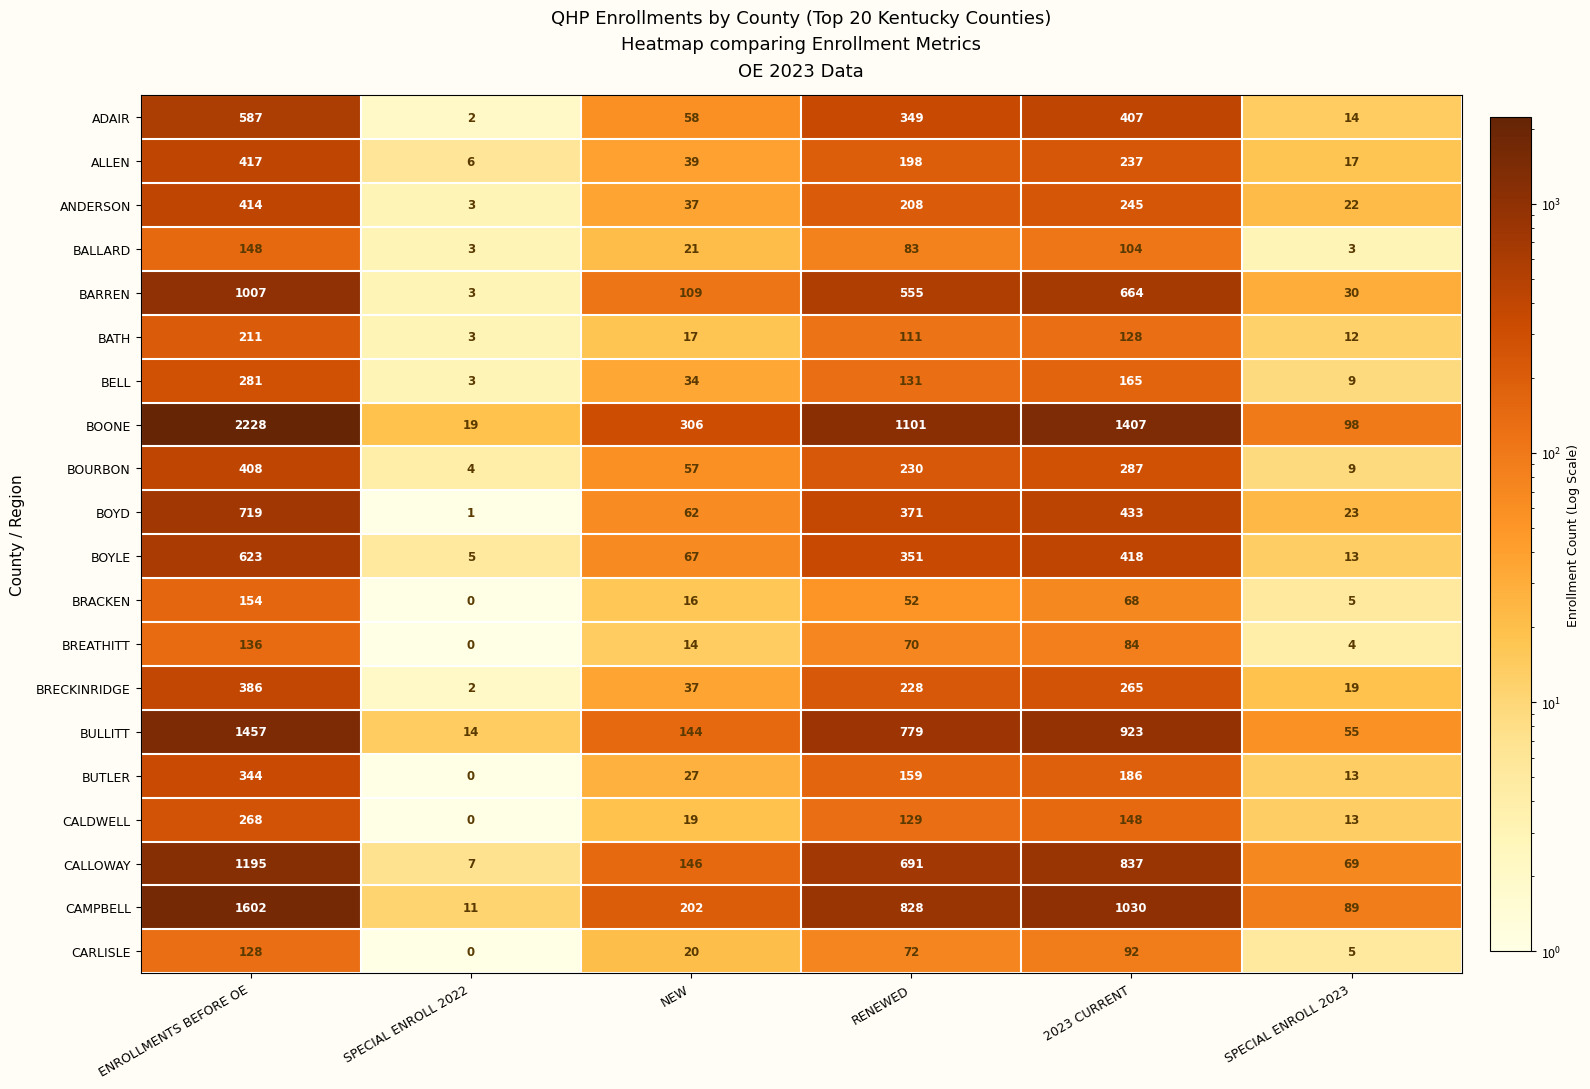

What is the greatest value displayed?

2228